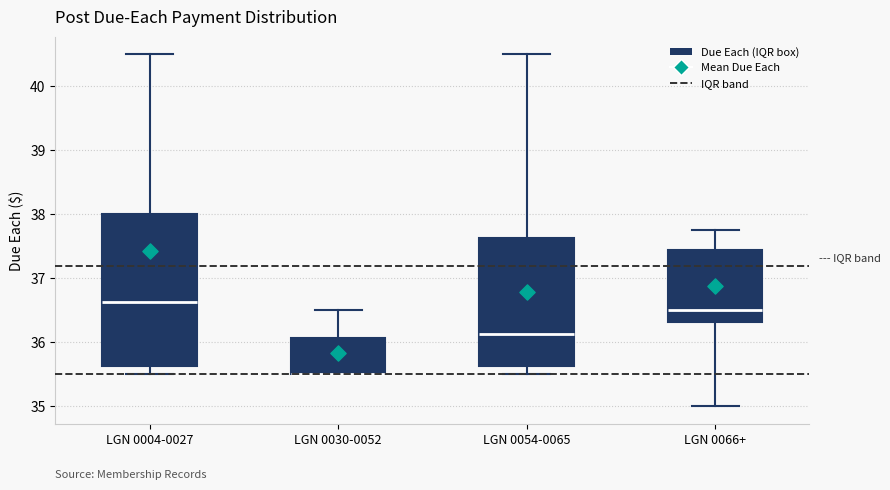

Reading left to right, transcribe this box plot: for each box, give where its median line is, the range the box spans, and where its two whiskers end, as read against the y-axis. The values are not printed on the chart, so give them approximately, as read against the axis.

LGN 0004-0027: median 36.6, box 35.6 to 38.0, whiskers 35.5 to 40.5
LGN 0030-0052: median 35.5 (drawn on the box's lower edge), box 35.5 to 36.1, whiskers 35.5 to 36.5
LGN 0054-0065: median 36.1, box 35.6 to 37.6, whiskers 35.5 to 40.5
LGN 0066+: median 36.5, box 36.3 to 37.4, whiskers 35.0 to 37.8